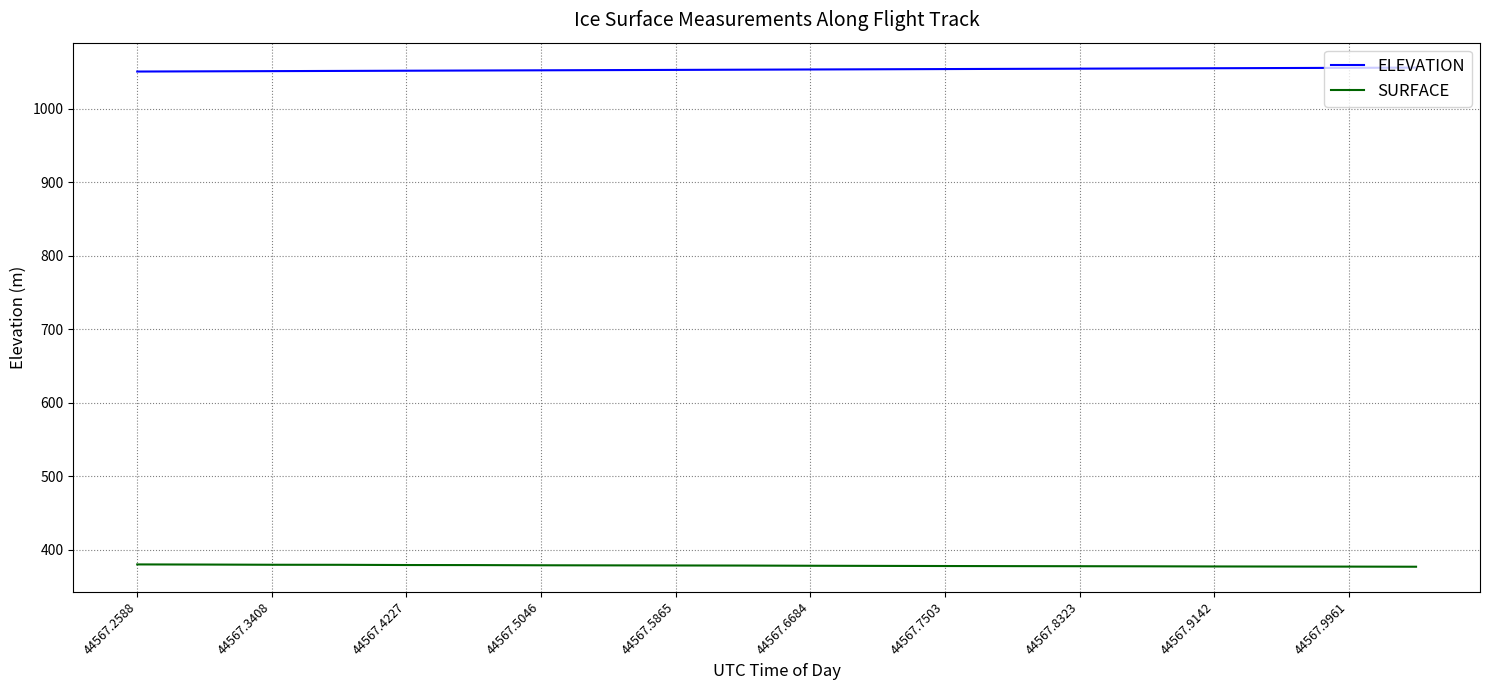

True or false: ELEVATION and SURFACE intersect in this chart.

False